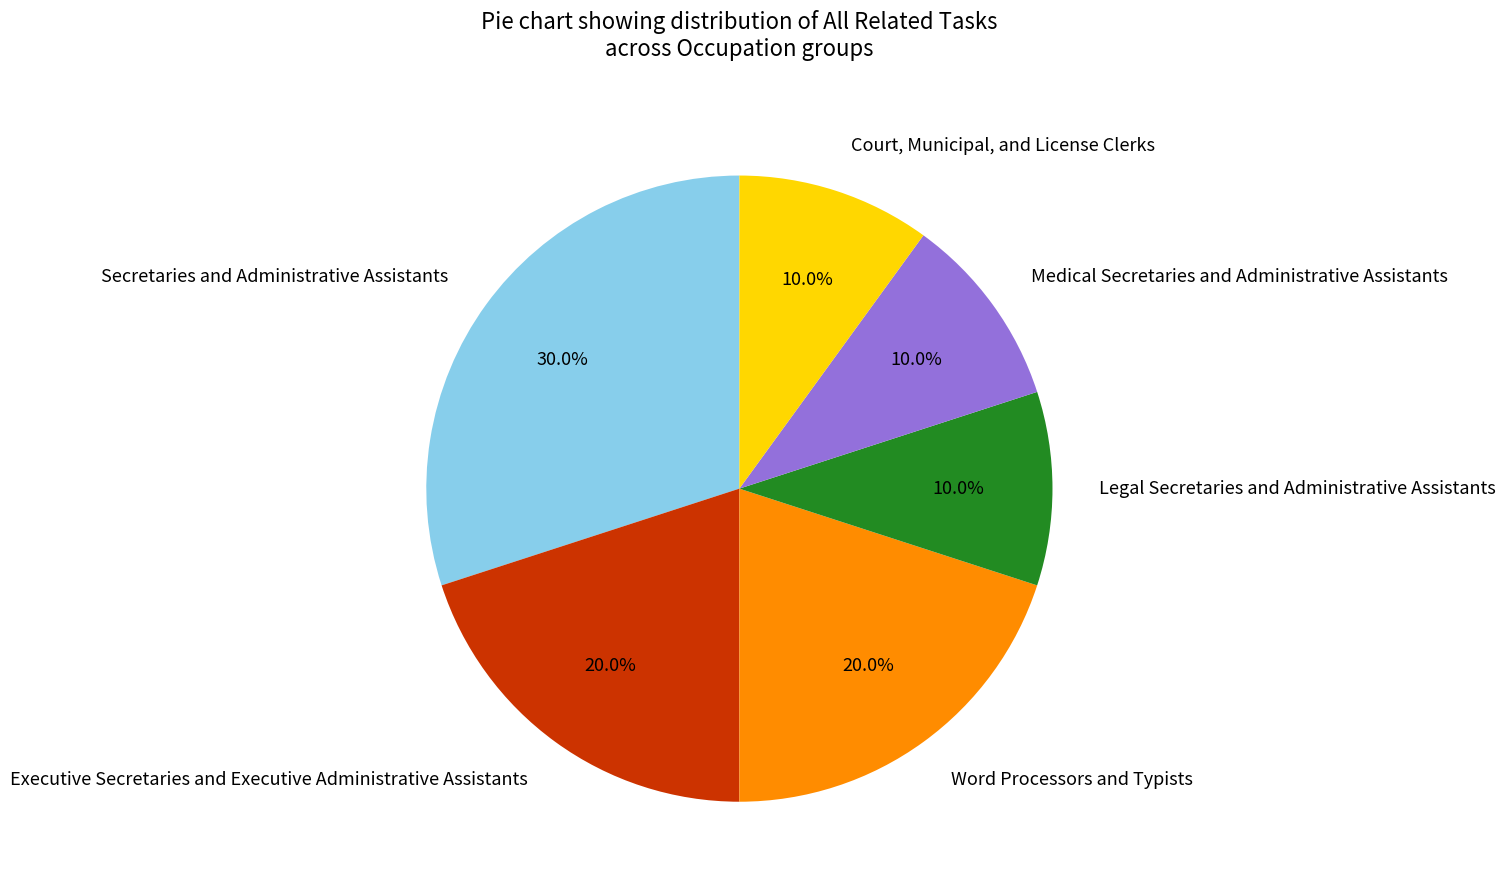

True or false: Word Processors and Typists accounts for 20% of the total.

True